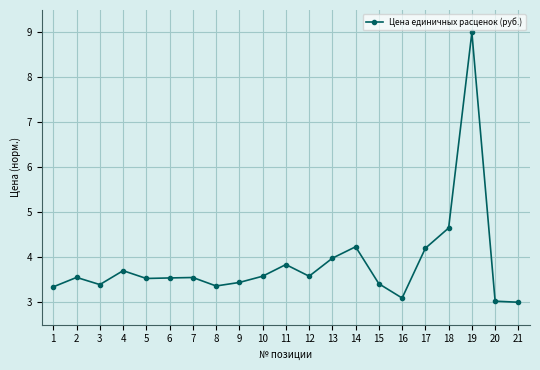

The value at 6 is 3.5. True or false?

True